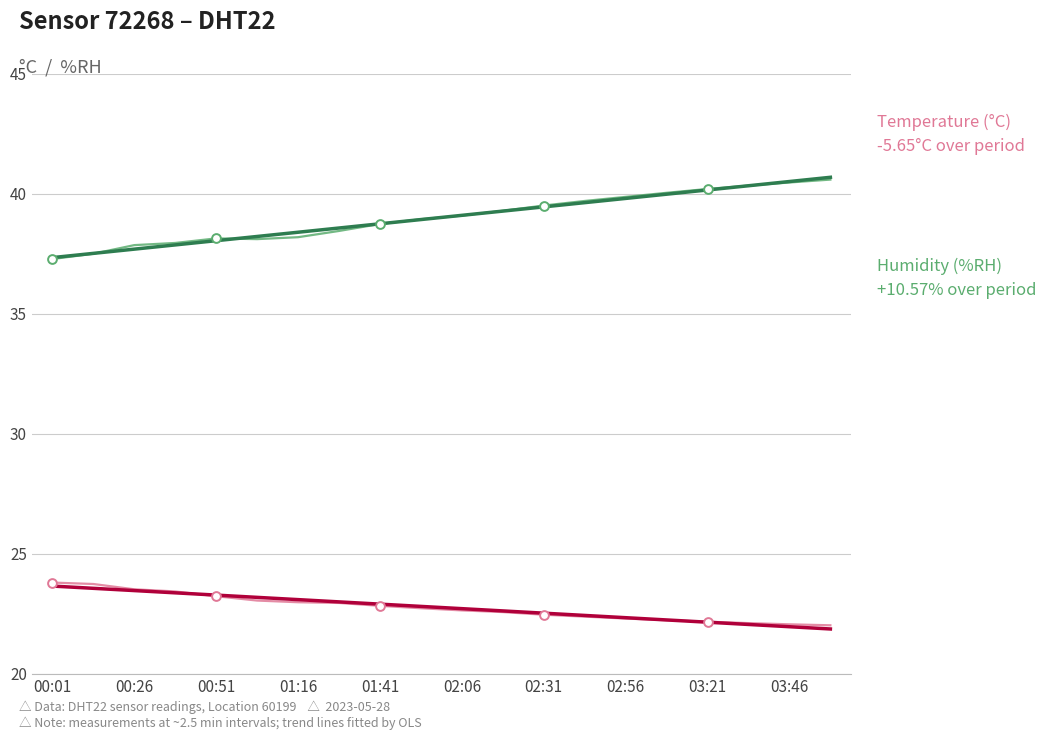

Which series has the largest total across all categories?

humidity